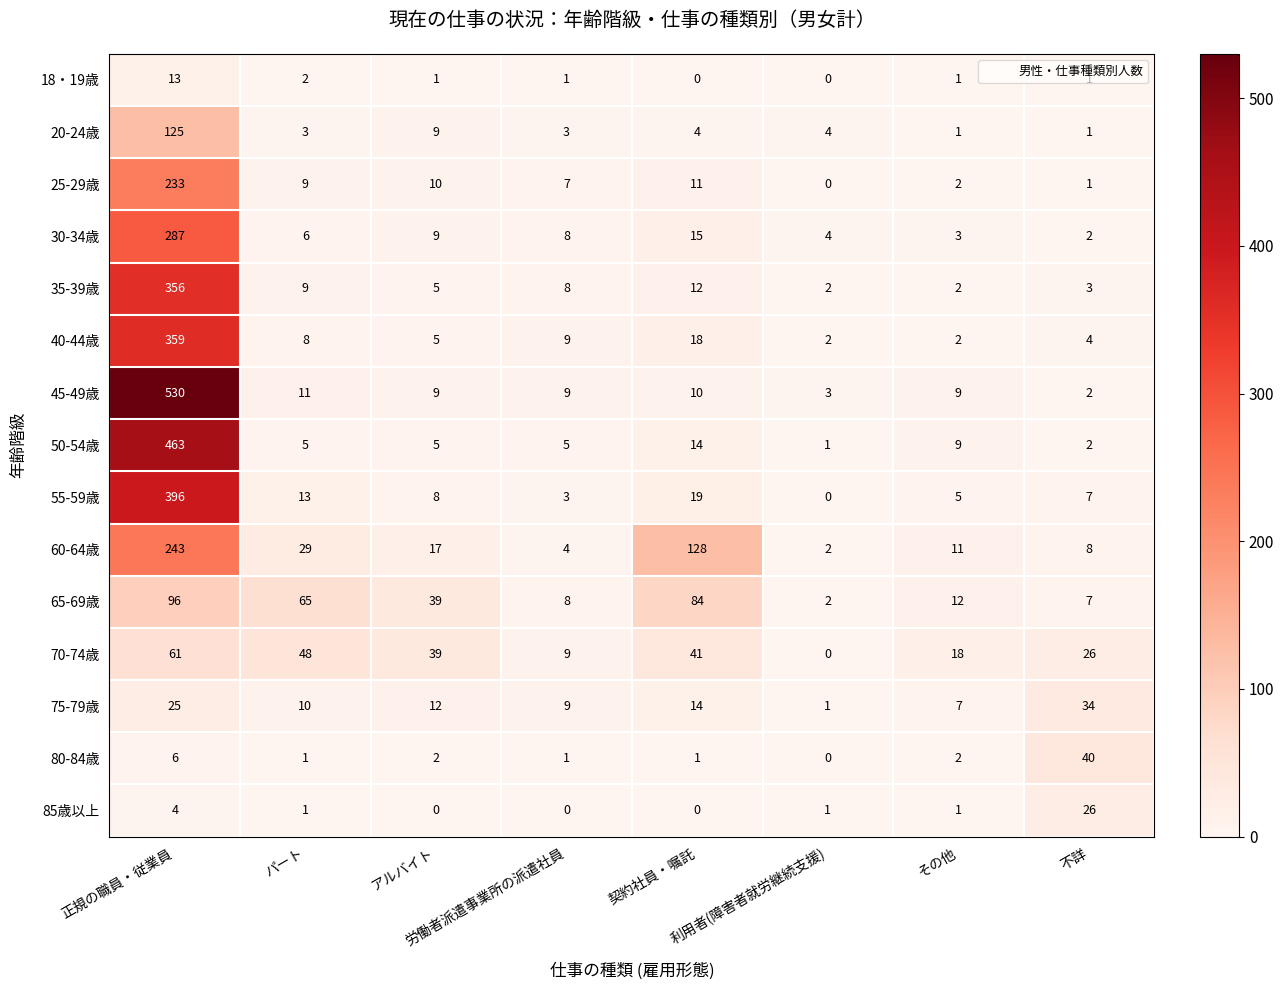

What is the difference between the maximum and minimum values in the 40-44歳 series?

357